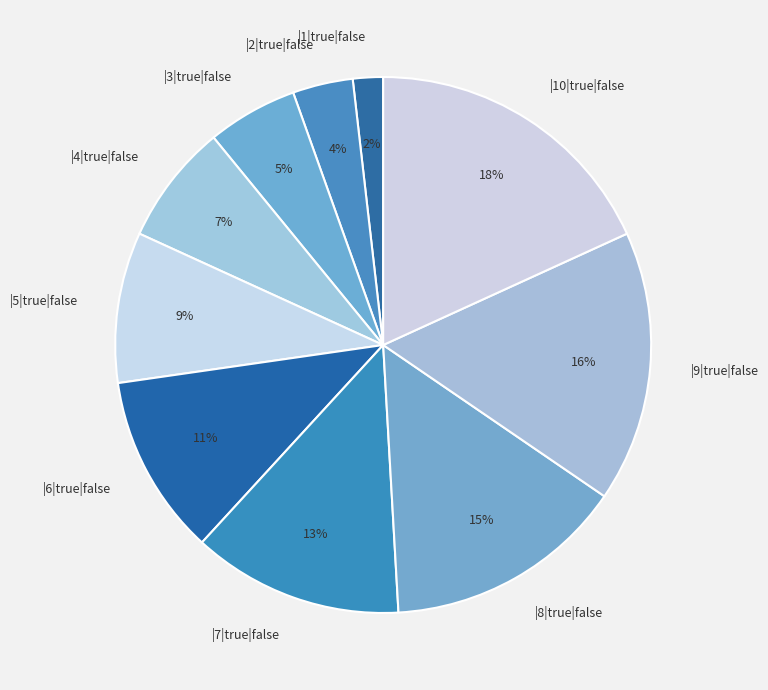

Approximately how many times larger is the value at |7|true|false compared to |9|true|false?

0.8